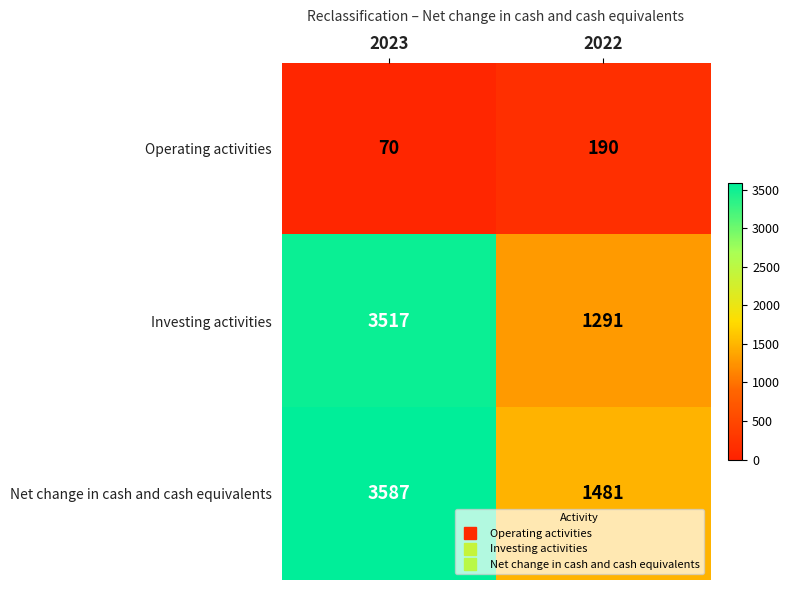

Reading left to right, transcribe all the data shown in this chart.

Operating activities: 2023=70	2022=190
Investing activities: 2023=3517	2022=1291
Net change in cash and cash equivalents: 2023=3587	2022=1481